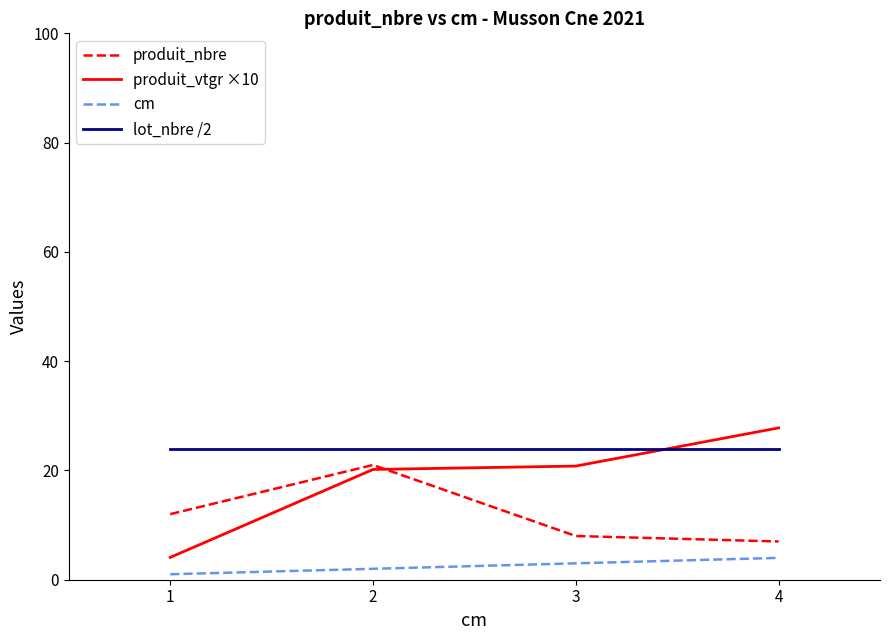

At 2, list the series in order from smallest to largest.

cm, produit_vtgr ×10, produit_nbre, lot_nbre /2